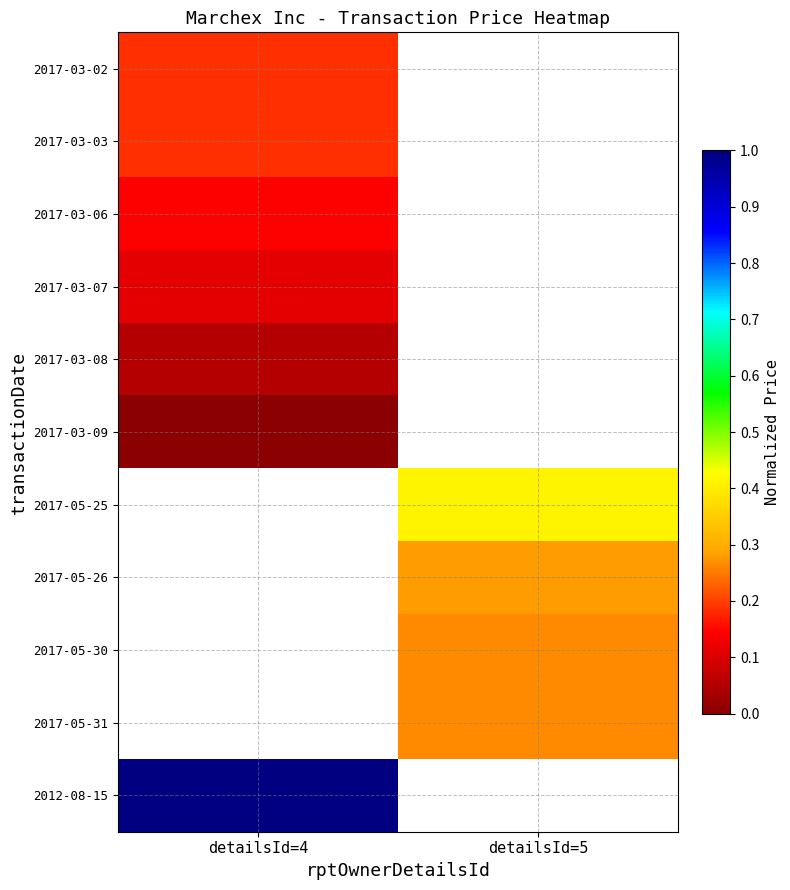

What is the maximum value for 2017-03-06?

0.1